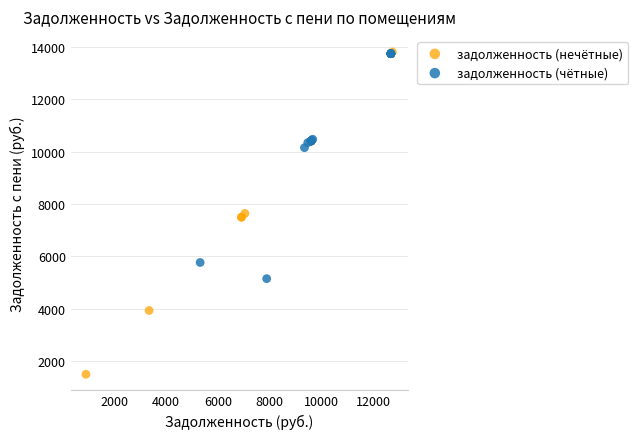

Which series reaches the minimum Y coordinate?

задолженность (нечётные)